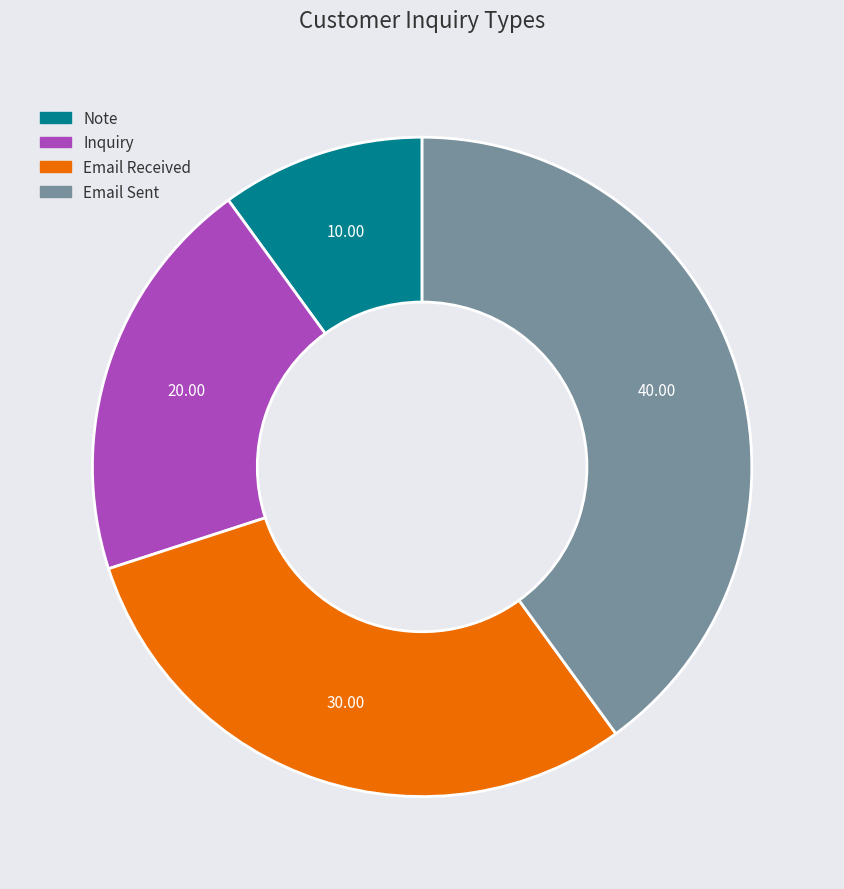

Does Note account for over 50% of the chart?

No